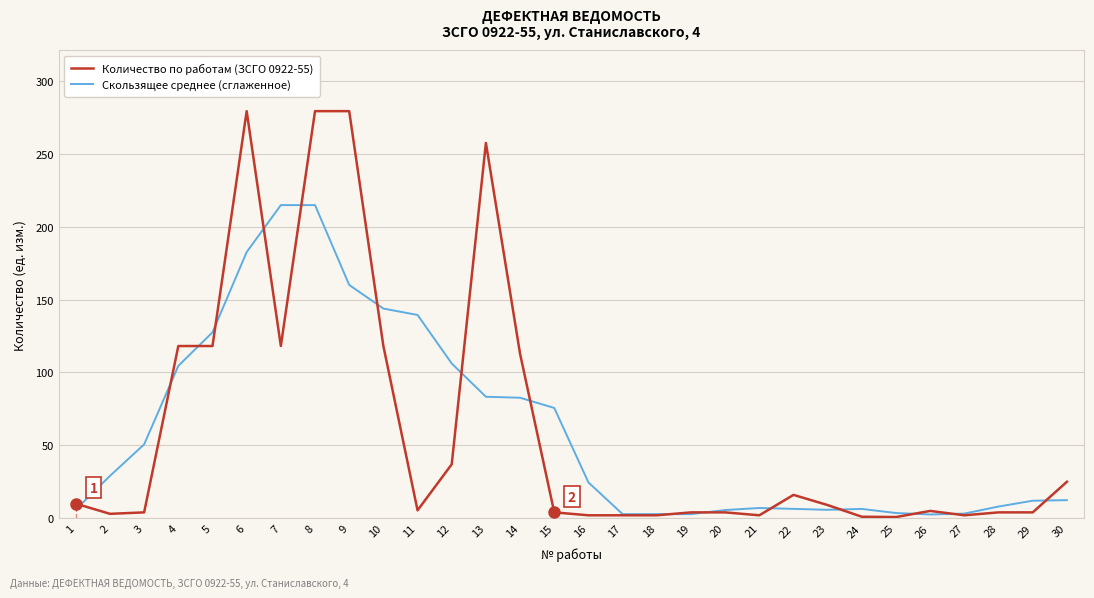

Where is Скользящее среднее (сглаженное) nearest to the value 108?

12